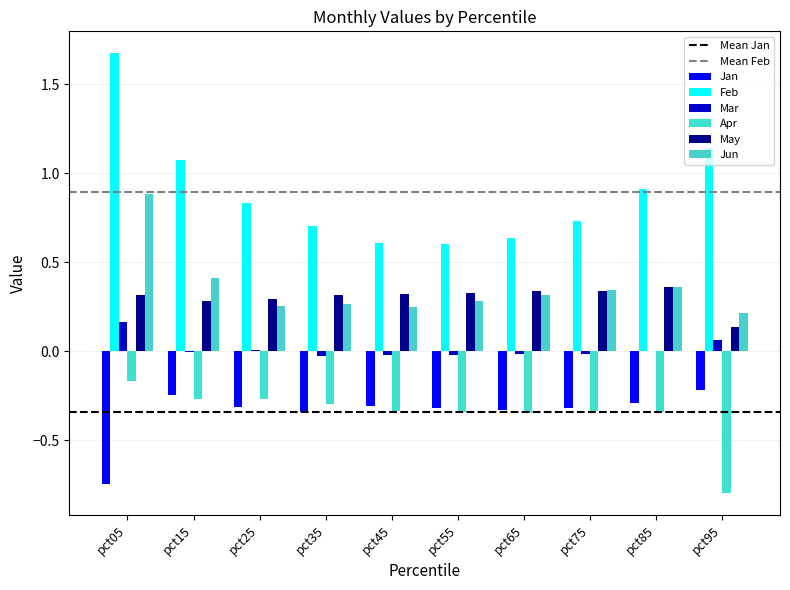

The value of Jan at pct85 is -0.1. True or false?

False